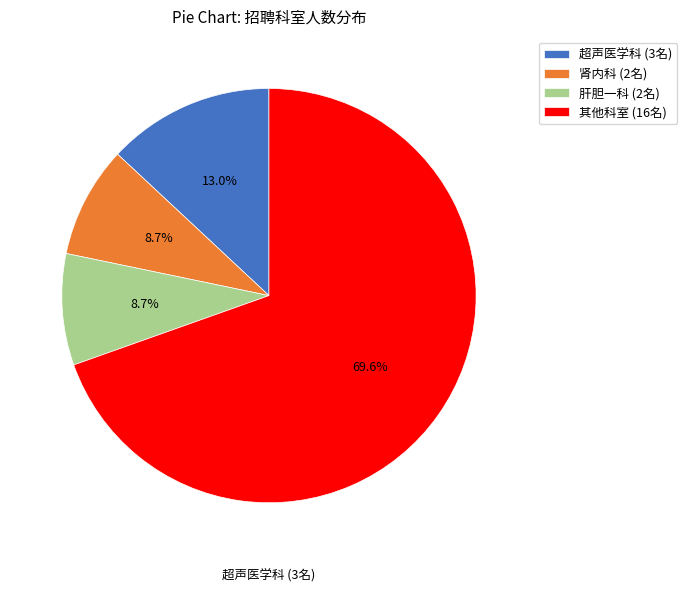

Does 肾内科 (2名) represent more than half of the total?

No